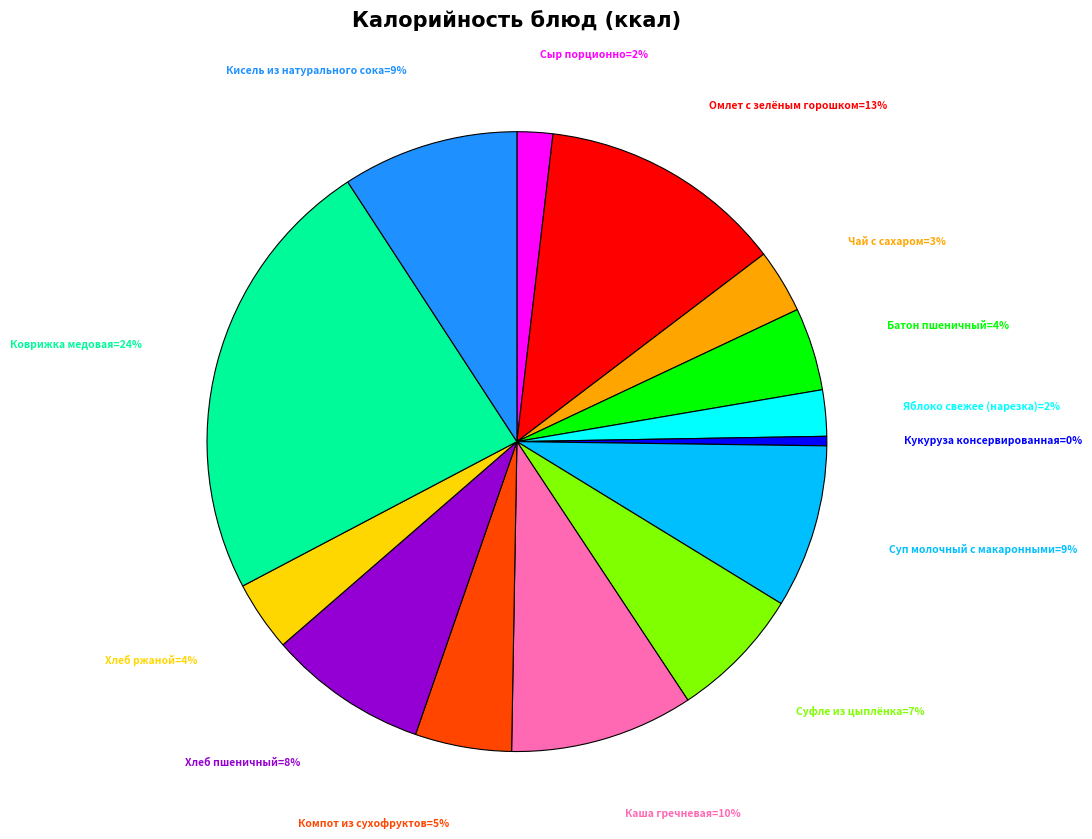

To the nearest percent, what is the average slice percentage?

7%